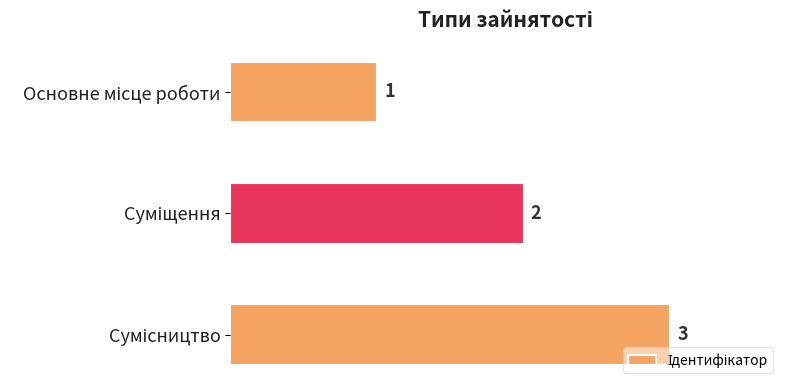

What is the sum of all values?

6